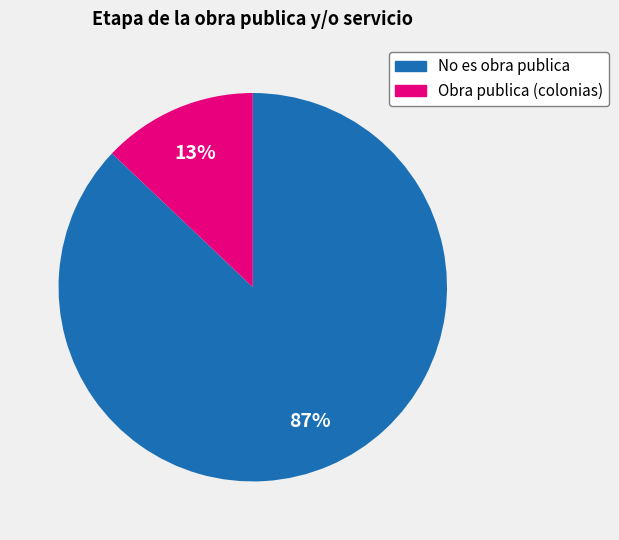

To the nearest percent, what portion does No es obra publica represent?

87%